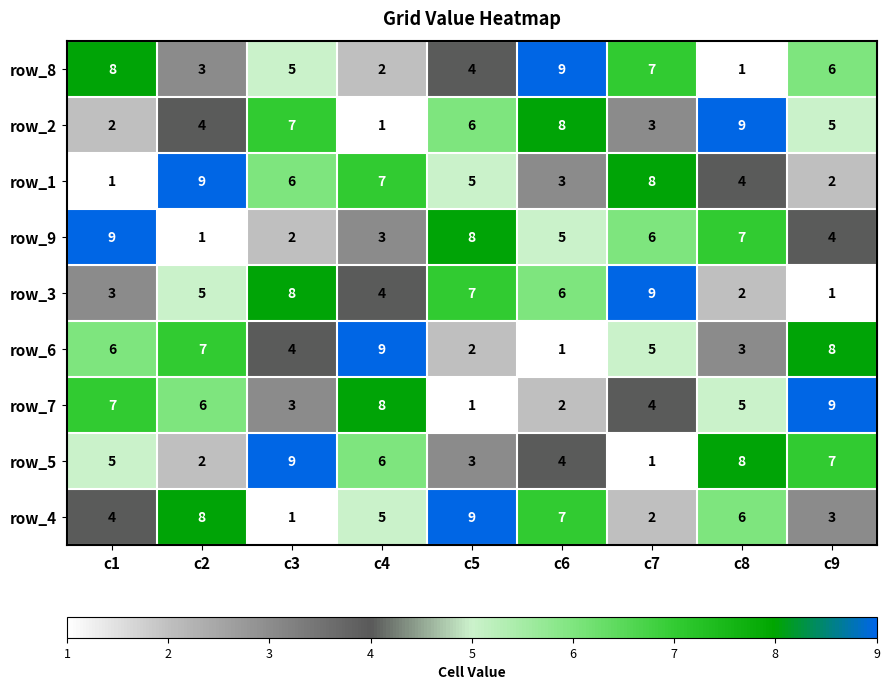

What is the total value across all series at c2?

45